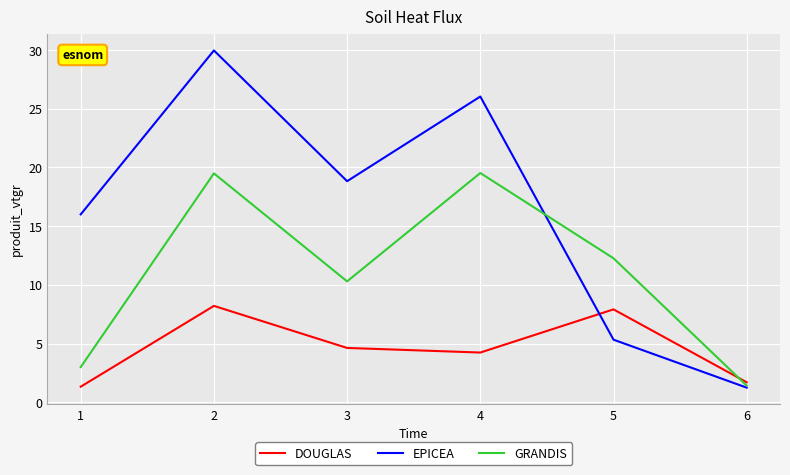

What is the difference between the EPICEA values at 2 and 4?

3.9